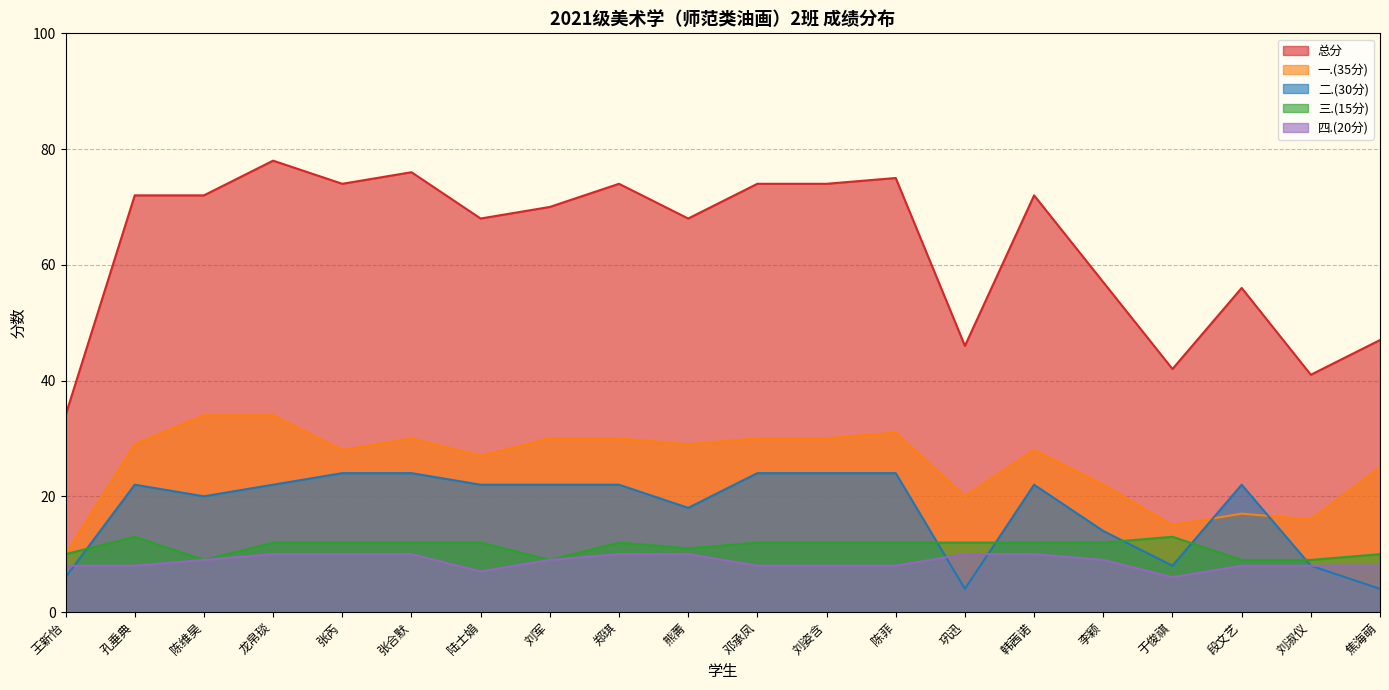

How many values in the 四.(20分) series are below 9?

10